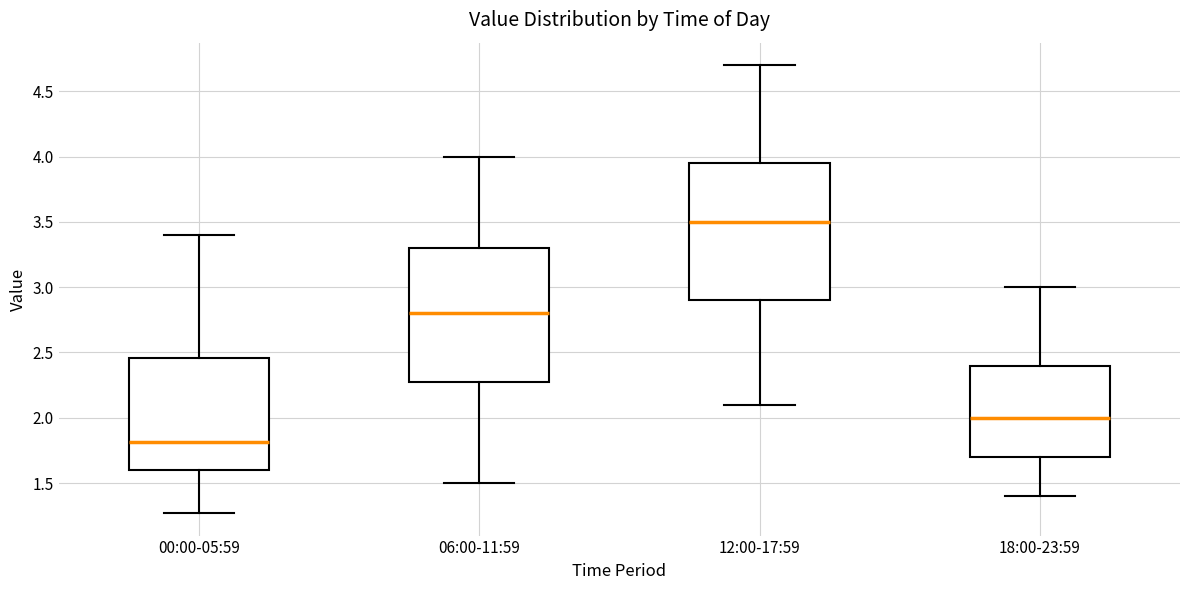

Where does the lower whisker of the box for 18:00-23:59 end on the y-axis? The values are not printed on the chart, so give them approximately, as read against the axis.

1.40